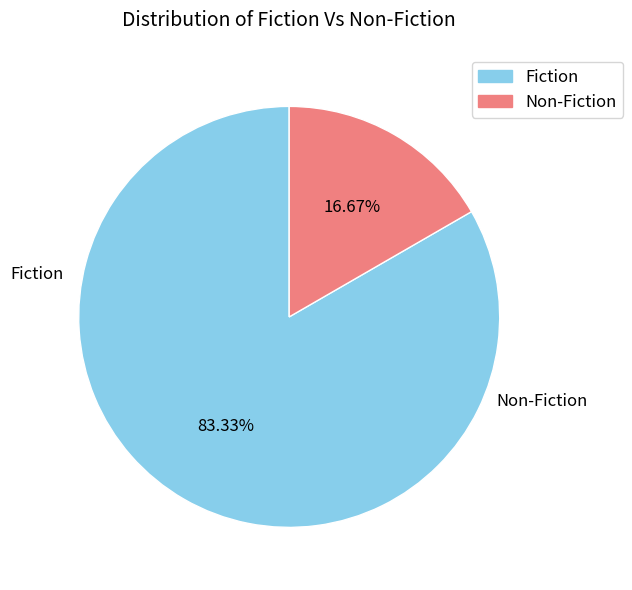

What percentage is the Non-Fiction slice, to the nearest percent?

17%